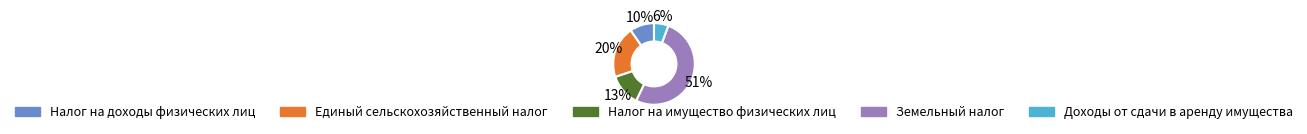

What percentage is the Доходы от сдачи в аренду имущества slice, to the nearest percent?

6%